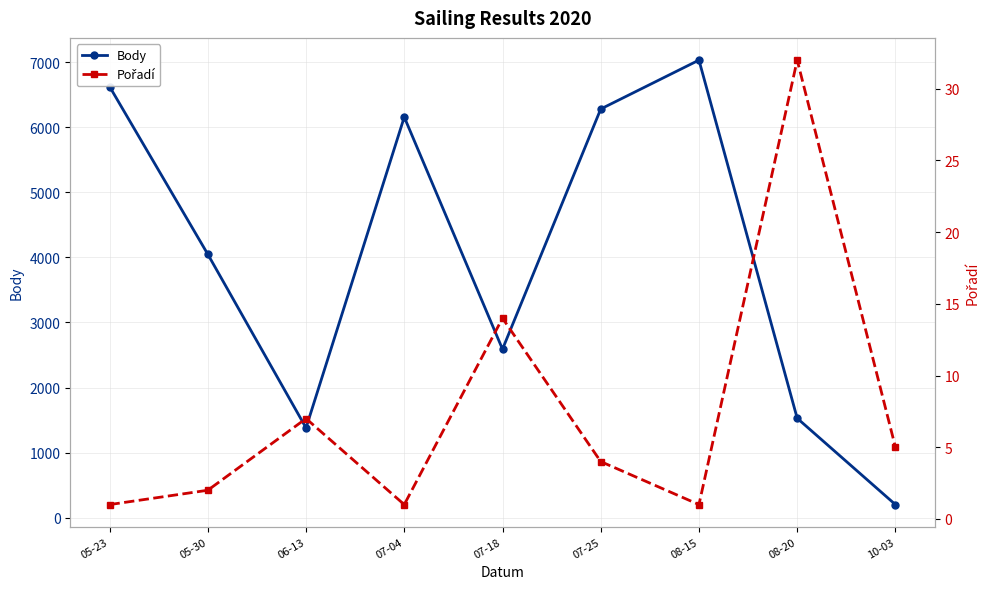

At how many categories does at least one series exceed 3926?

5